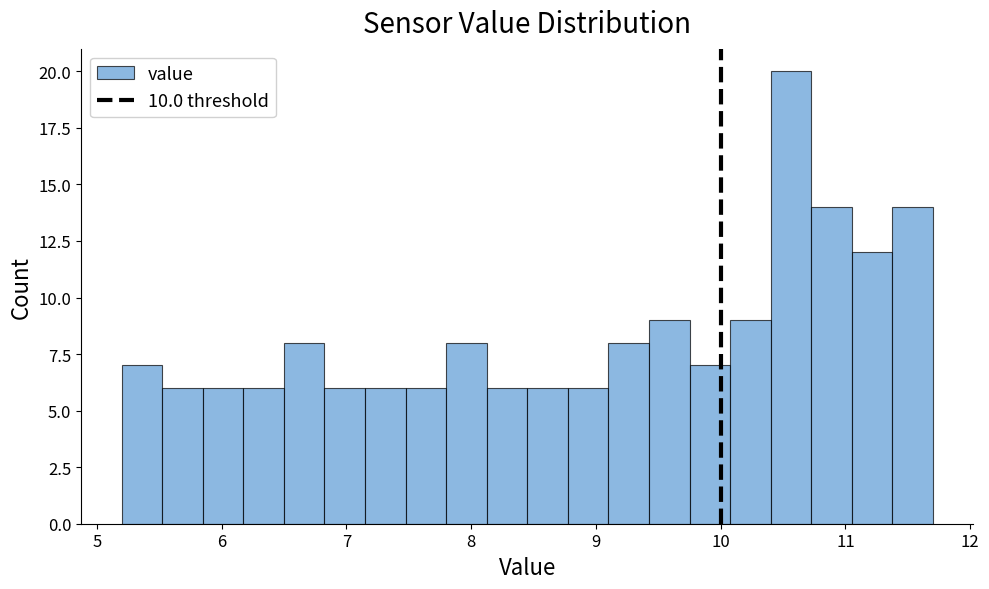

Around what value on the x-axis is the tallest bar? Give the approximate position of its centre, as read against the axis.

10.6